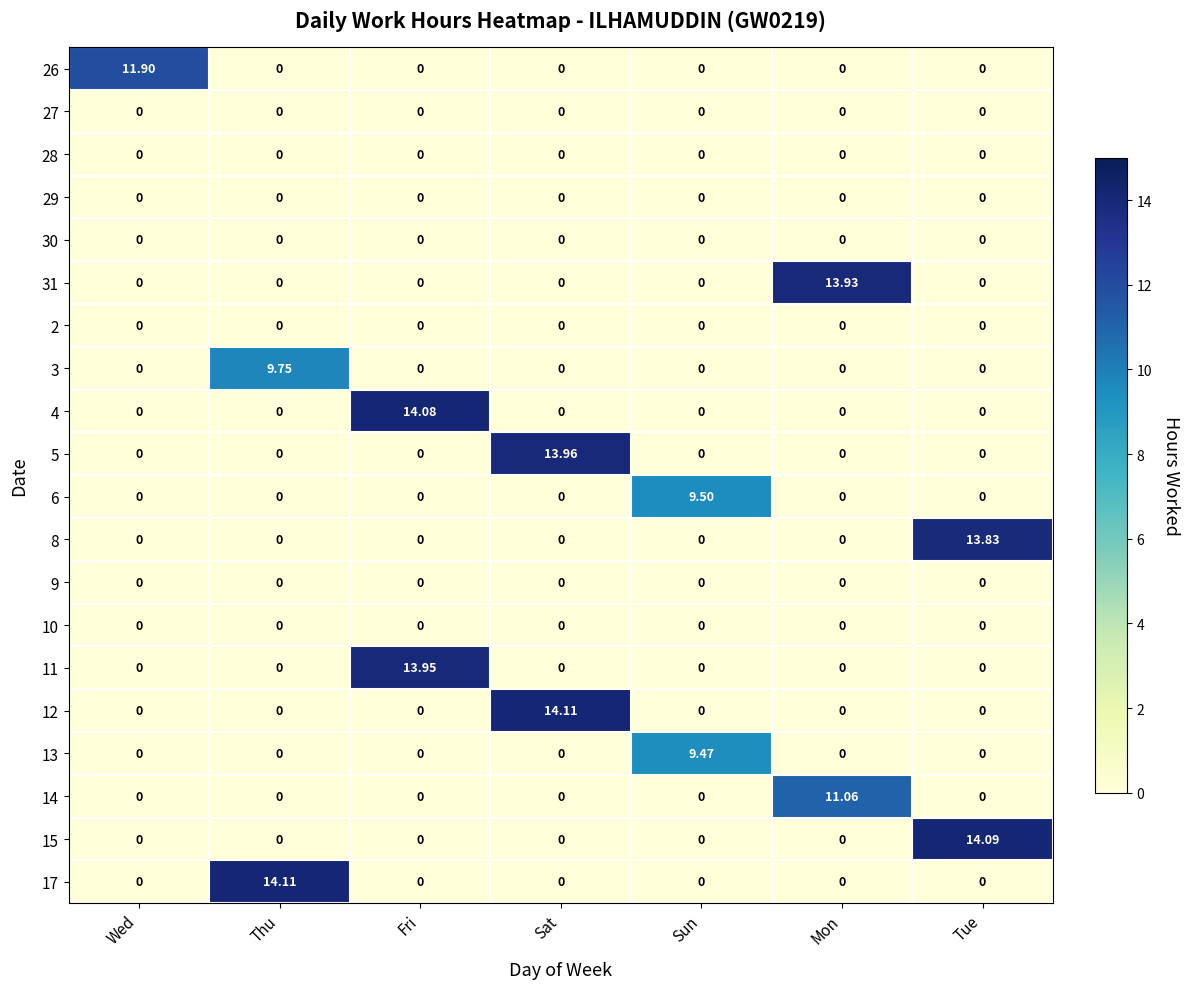

At which category is the sum across all series the highest?

Sat